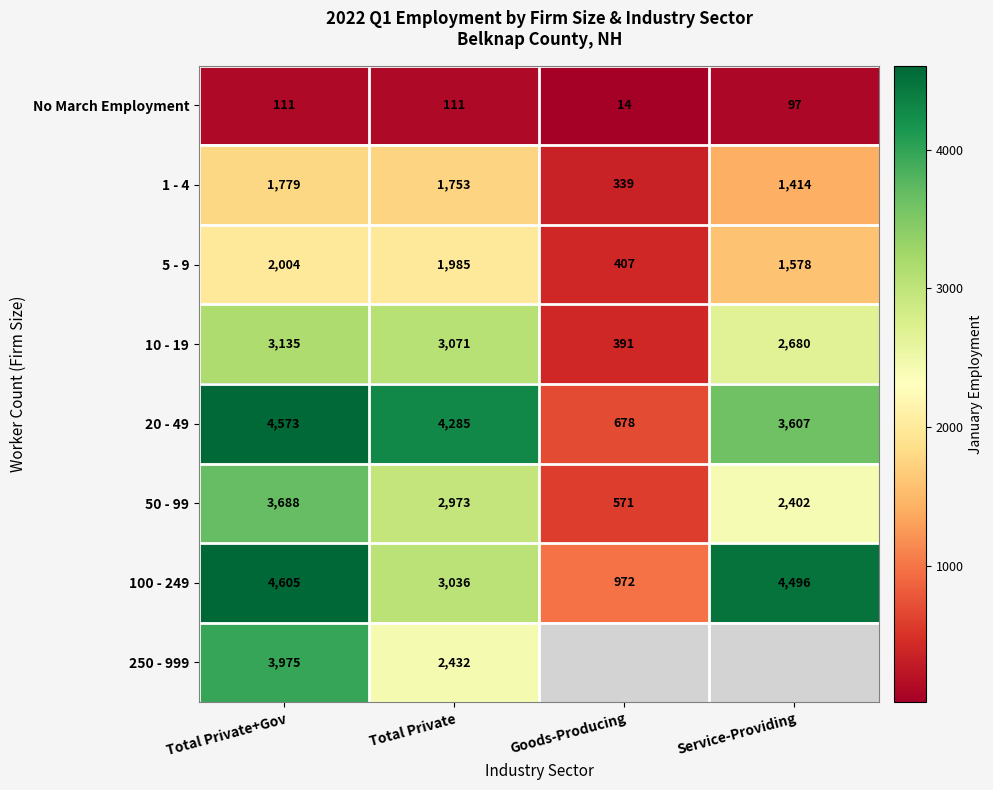

At which category is the sum across all series the highest?

Total Private+Gov